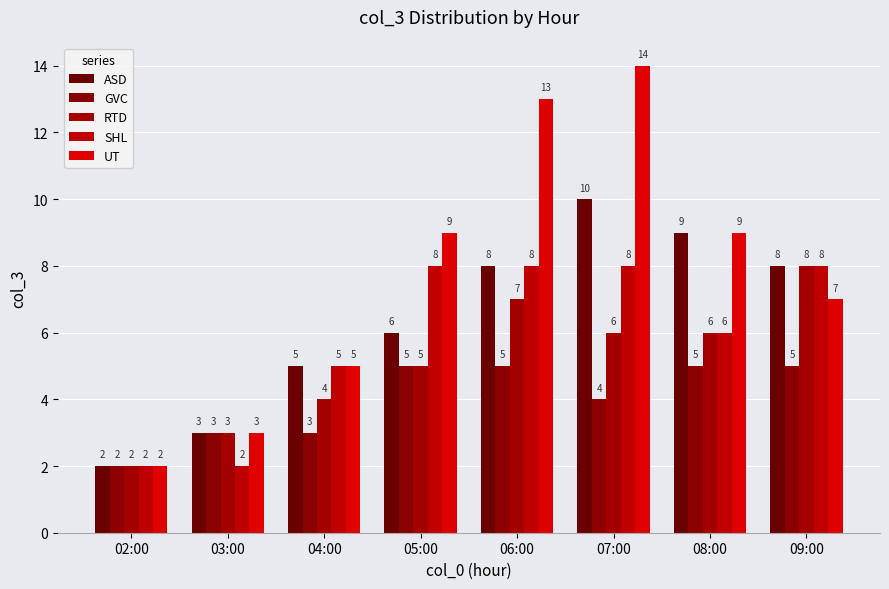

What are all the series names shown in the legend?

ASD, GVC, RTD, SHL, UT